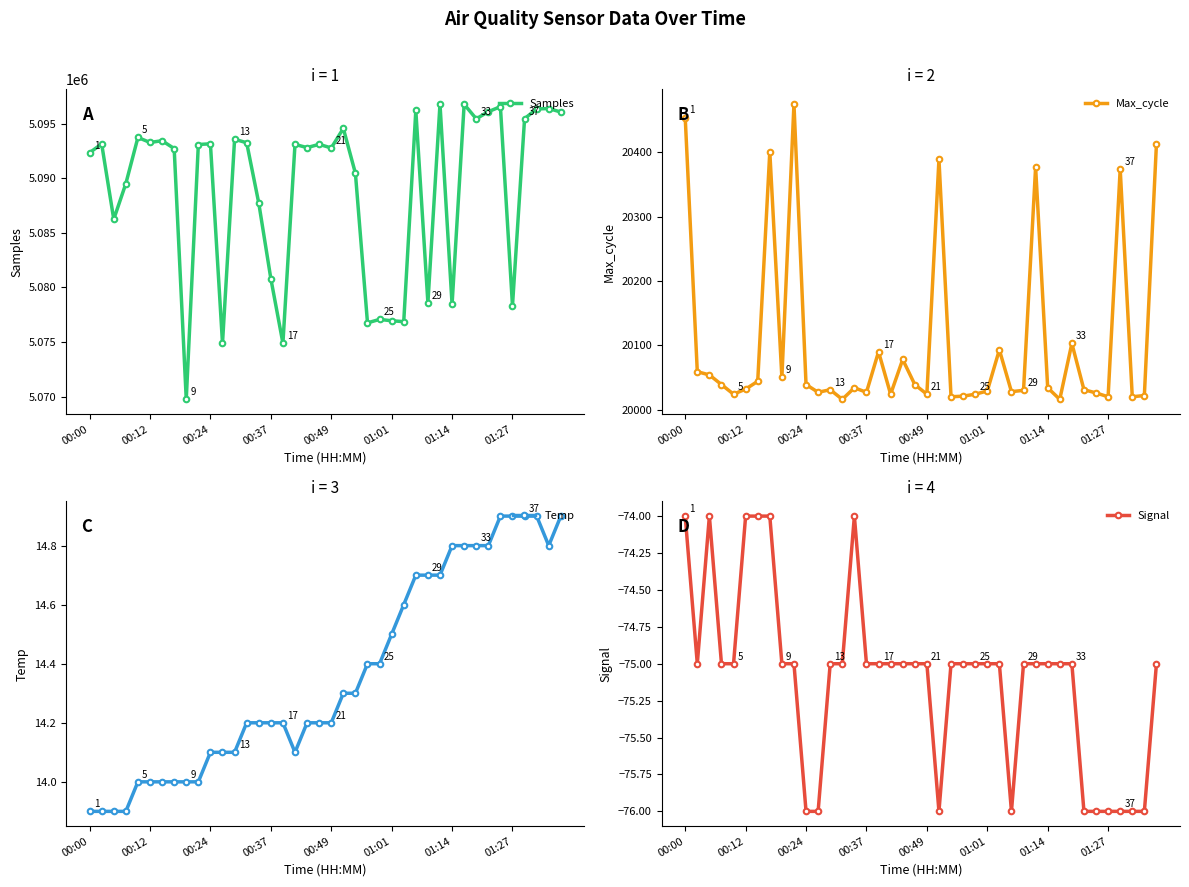

True or false: Samples has more than 0 points higher than both neighbors.

True